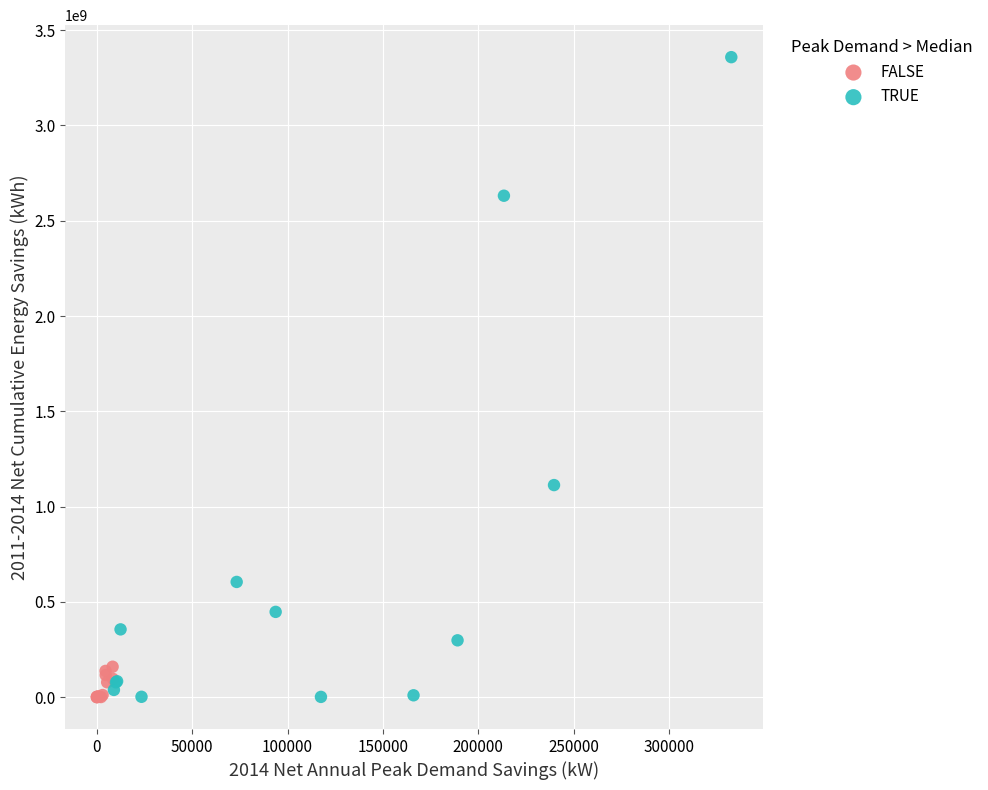

Which series has the largest Y range (max minus min)?

TRUE